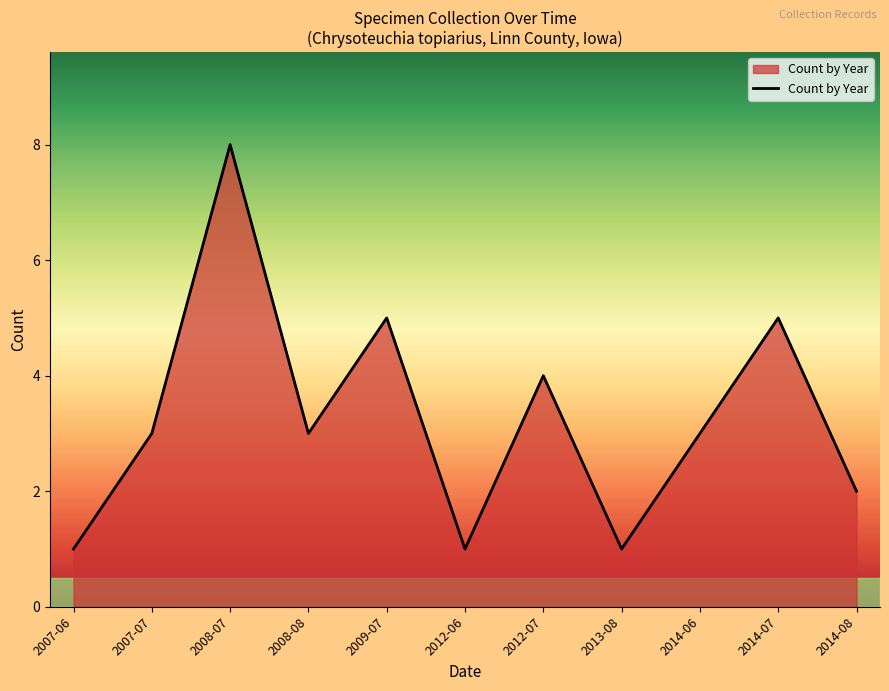

At which label is the value closest to 4?

2012-07